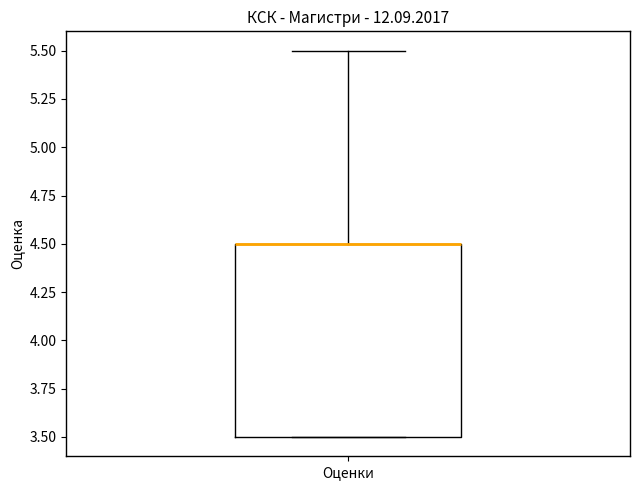

Where is the upper edge of the box for Оценки on the y-axis? The values are not printed on the chart, so give them approximately, as read against the axis.

4.5